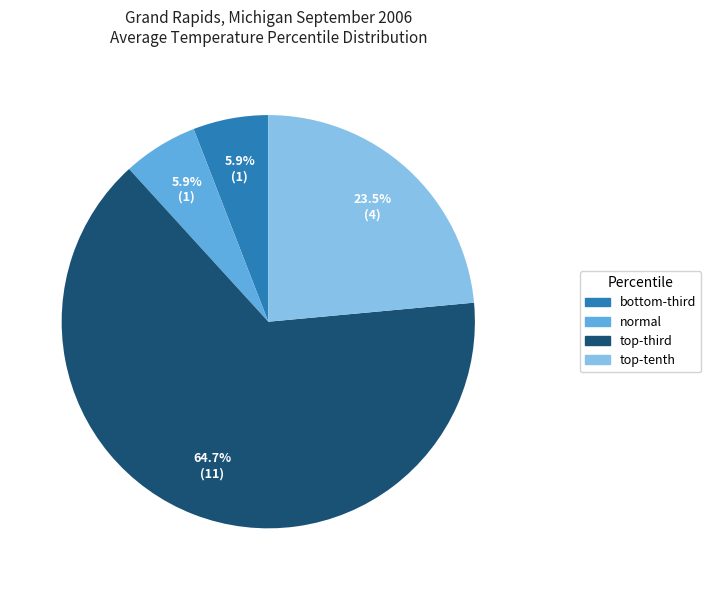

Is there a majority slice in this chart?

Yes